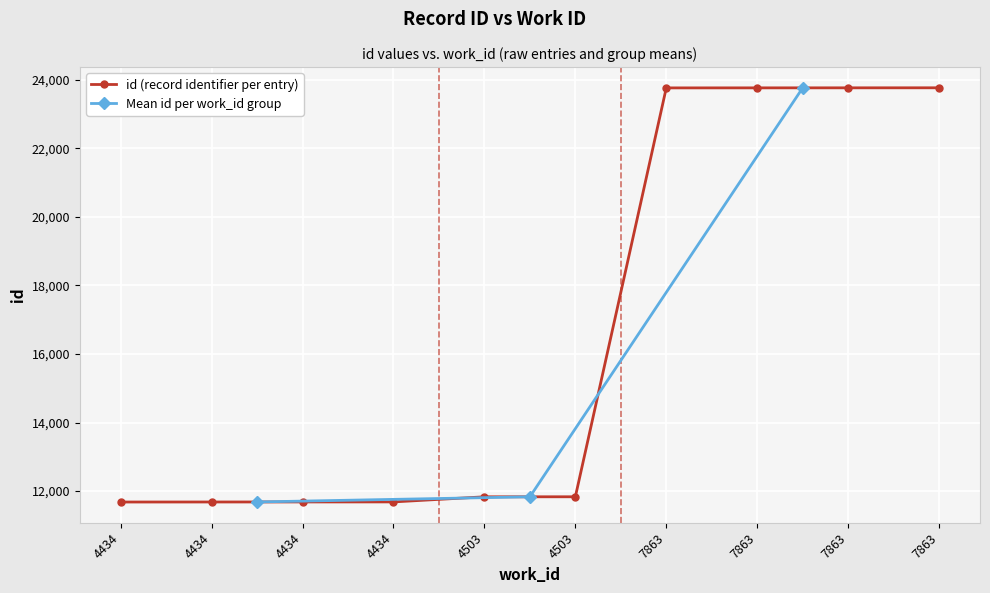

Approximately how many times larger is the value at 4434 compared to 4503?

1.0